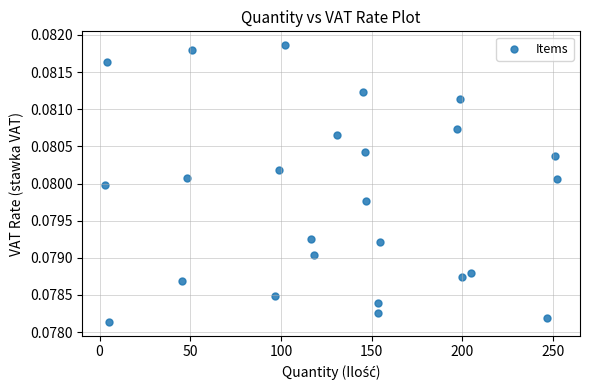

What is the range of X values (max minus min)?

249.3